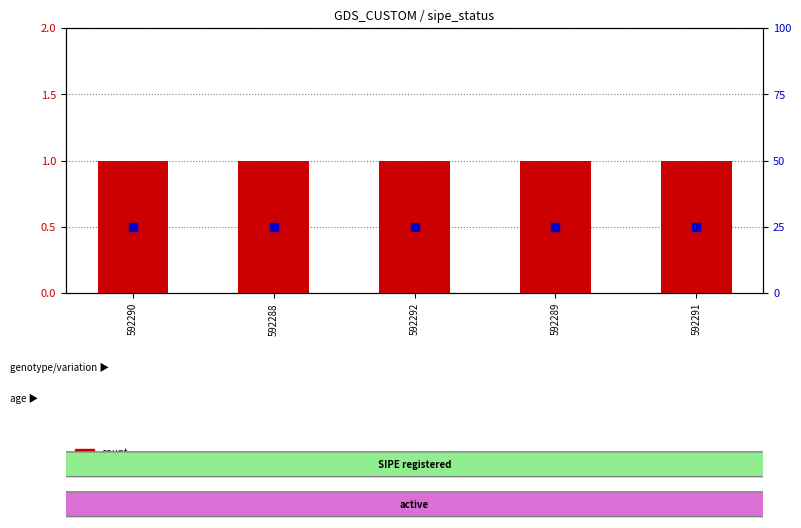

Which series has the largest total across all categories?

percentile rank within the sample